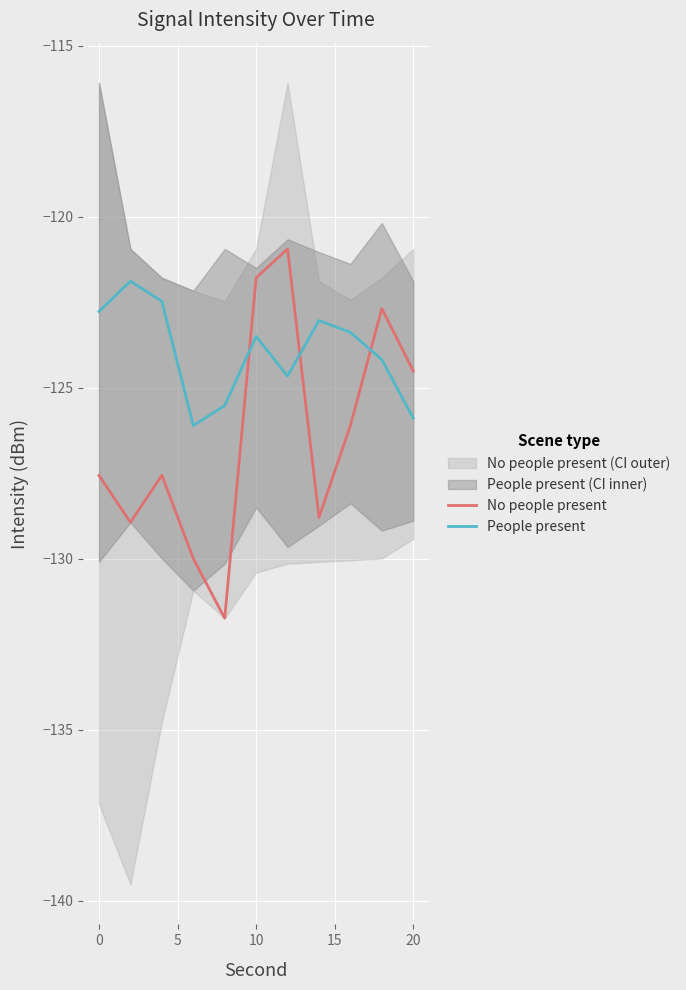

Where does the No people present series first go above -127?

10